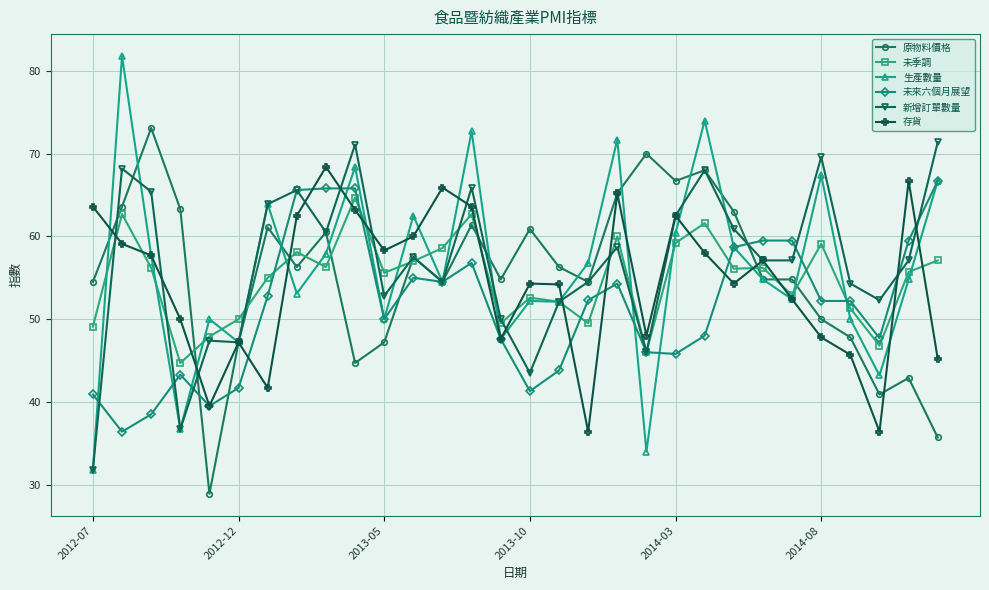

What is the difference between the maximum and minimum values in the 生產數量 series?

50.0